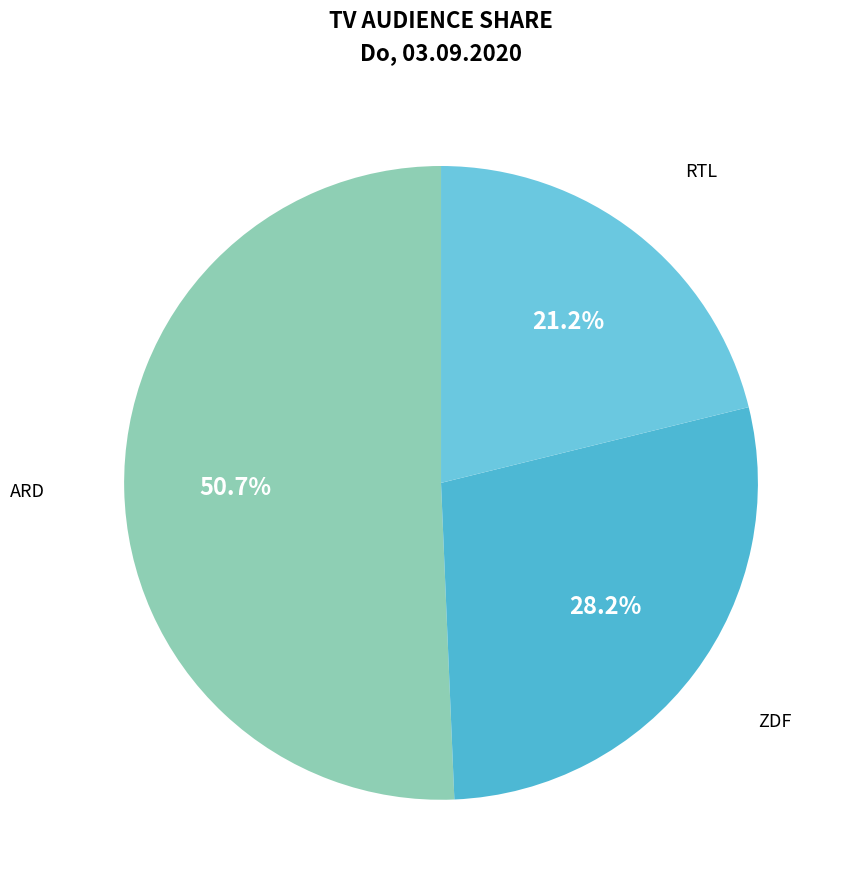

Which slice represents more than half of the pie?

ARD